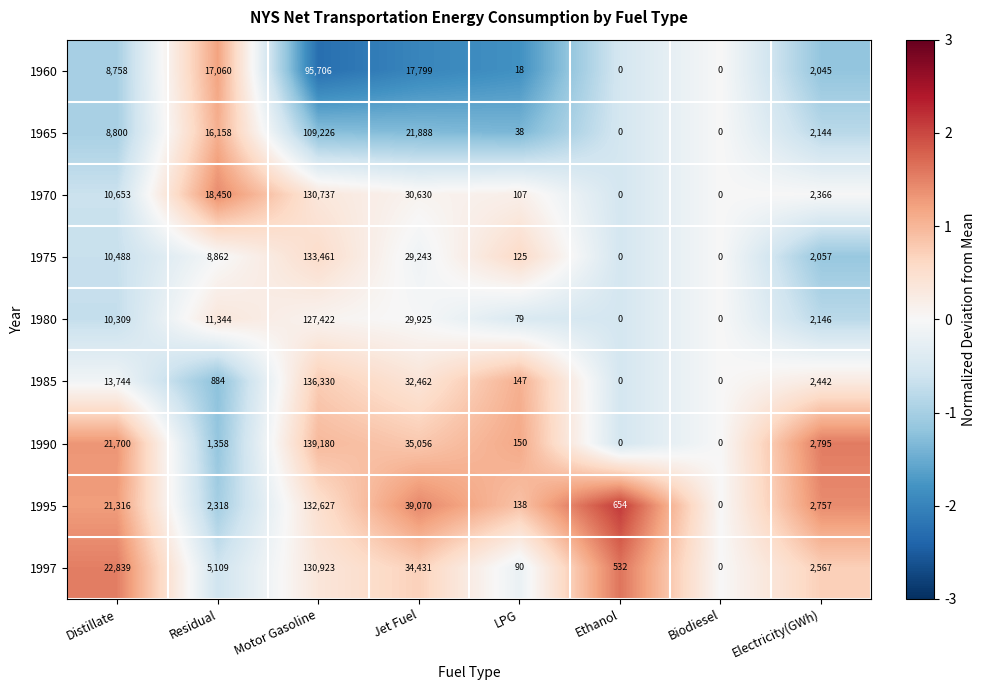

What is the minimum value shown in the chart?

0